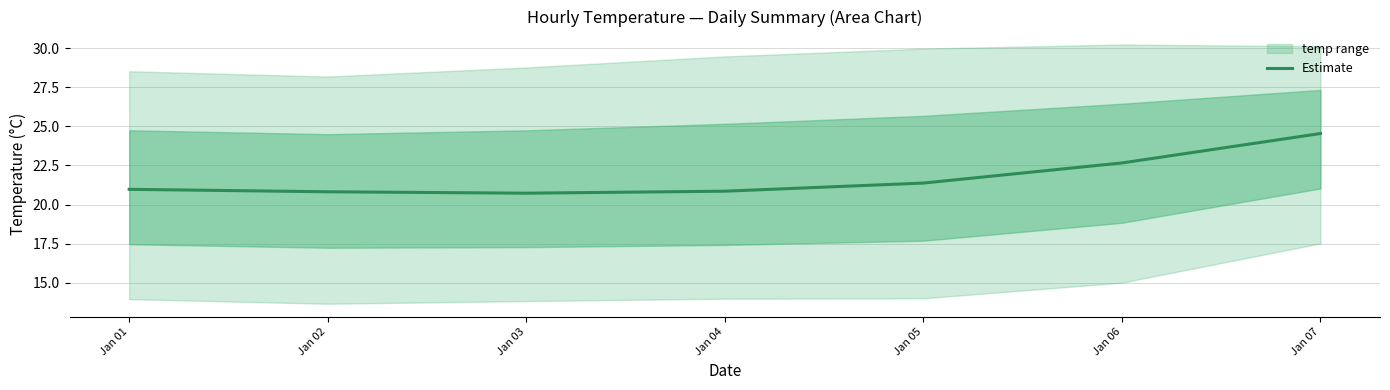

Approximately how many times larger is the value at Jan 06 compared to Jan 02?

1.1